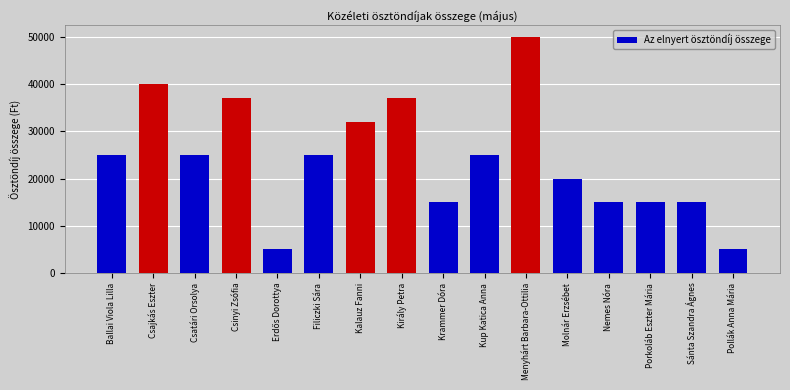

What is the sum of all values?

386000